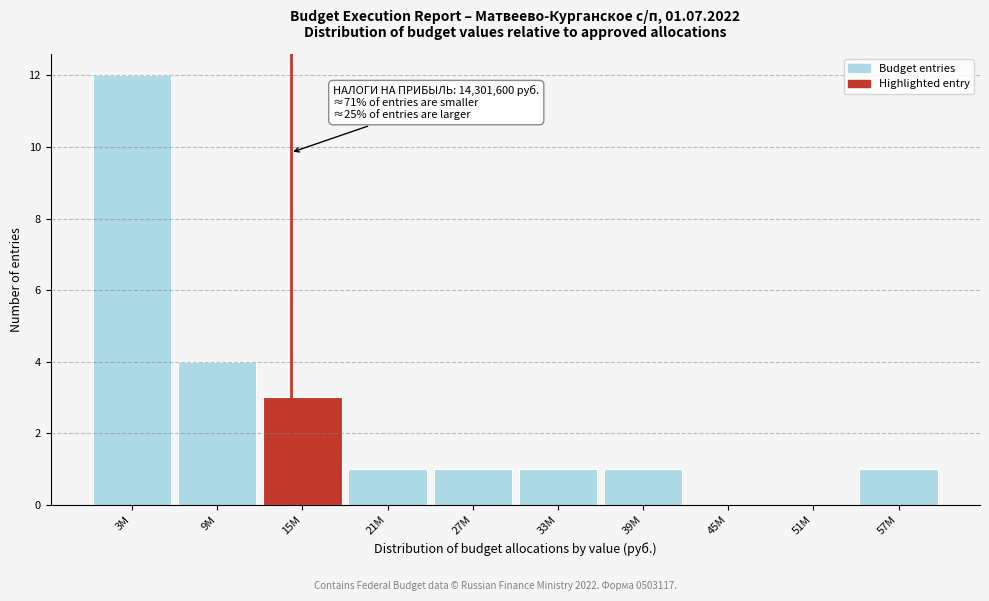

Reading left to right, list all the values displayed in this chart.

3M=12	9M=4	15M=3	21M=1	27M=1	33M=1	39M=1	45M=0	51M=0	57M=1